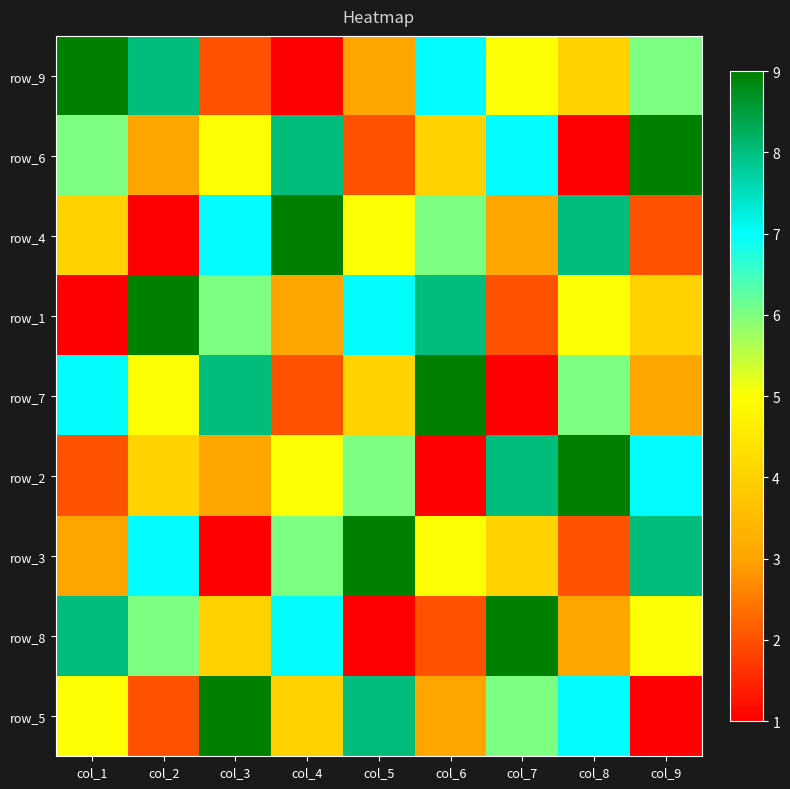

What is the average value of the row_5 series?

5